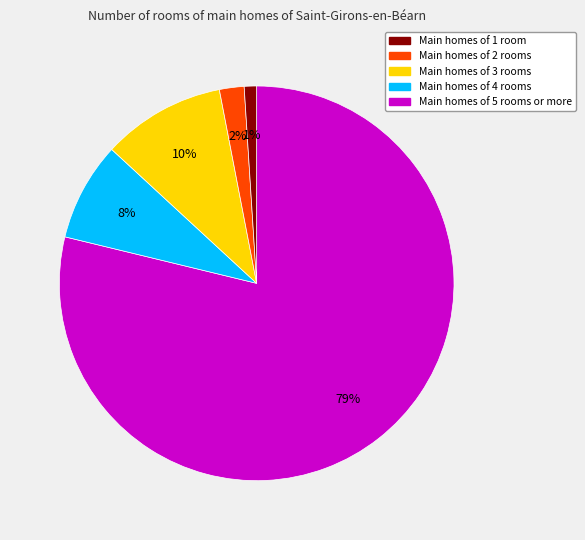

To the nearest percent, what is the difference between the largest and smallest slice percentages?

78%